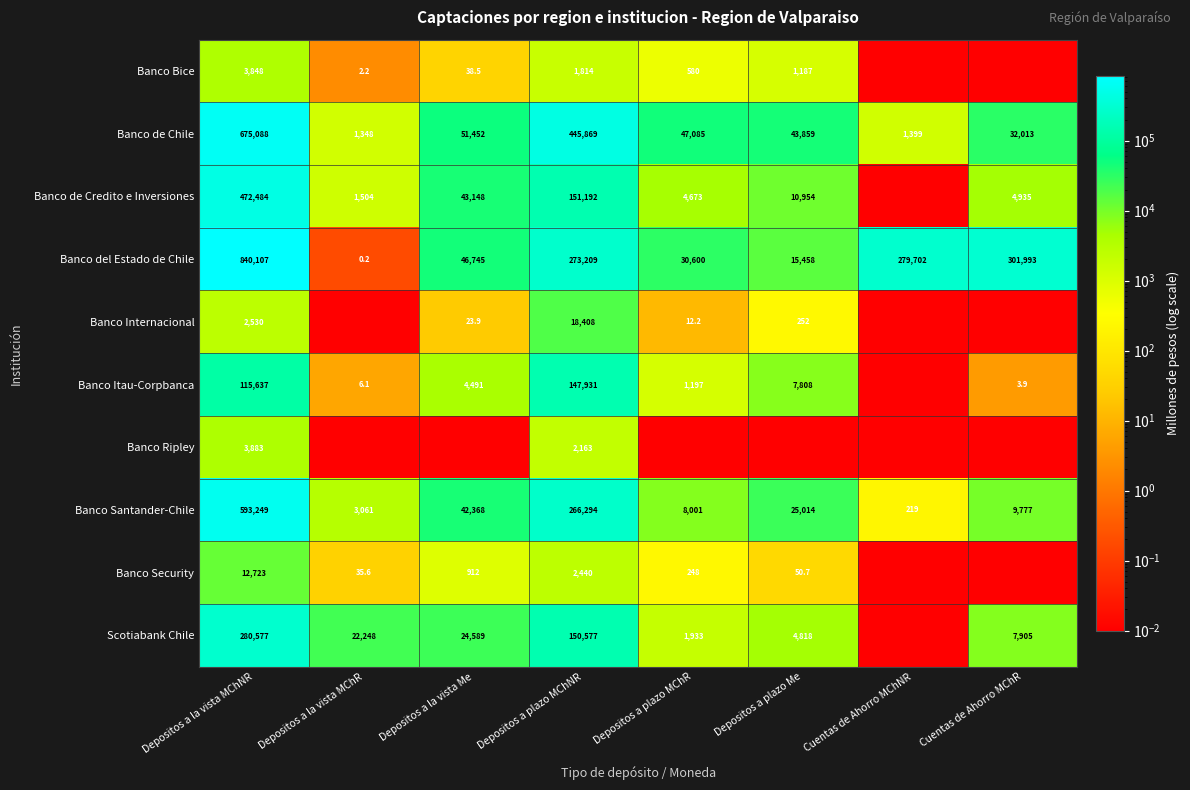

Is the value of Banco Bice at Depositos a la vista MChR greater than the value of Banco Santander-Chile at Depositos a plazo Me?

No